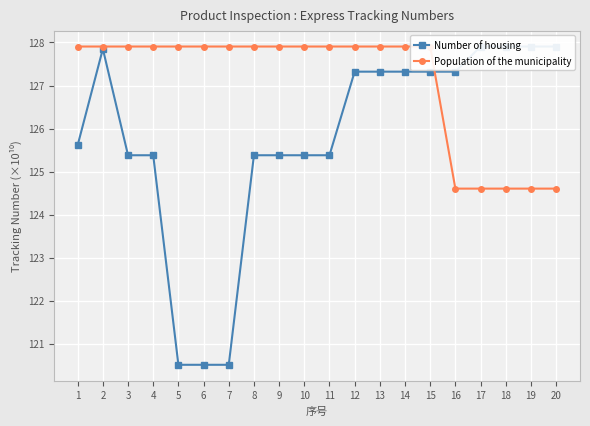

What is the value of the Population of the municipality point at the 13th from the left?

127.9